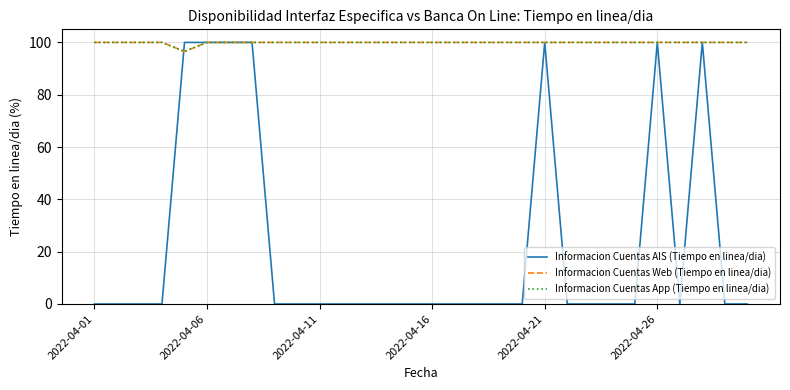

What is the value of the Informacion Cuentas AIS (Tiempo en linea/dia) point at the 6th from the left?

100.0